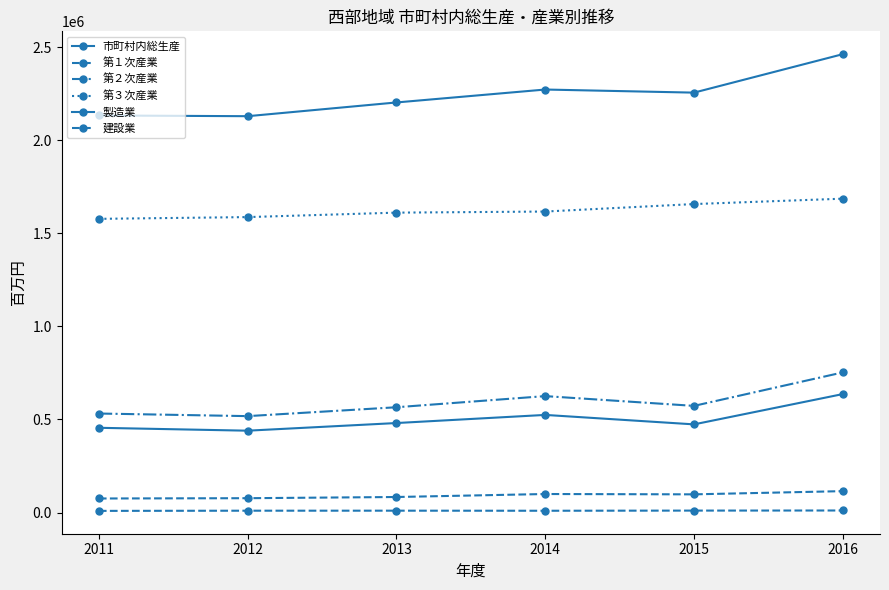

Is this an area chart (filled region under the line)?

No